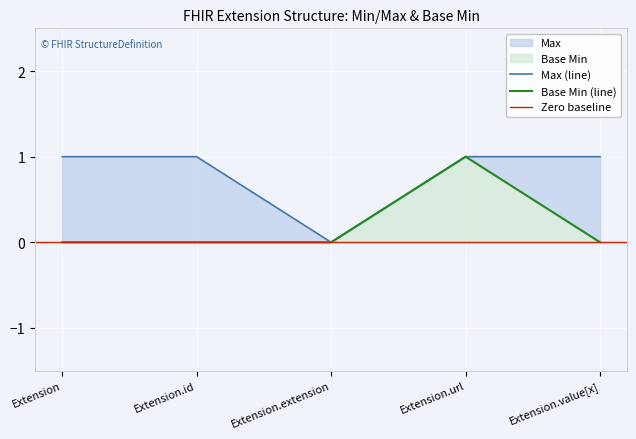

The value of Base Min at Extension.value[x] is 1. True or false?

False